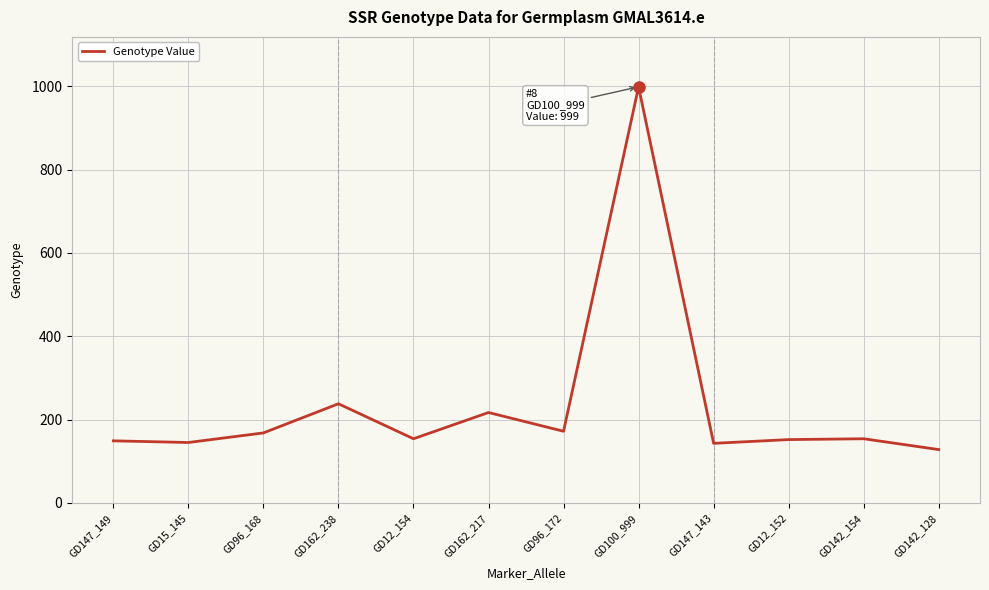

Which label corresponds to the largest value in the chart?

GD100_999